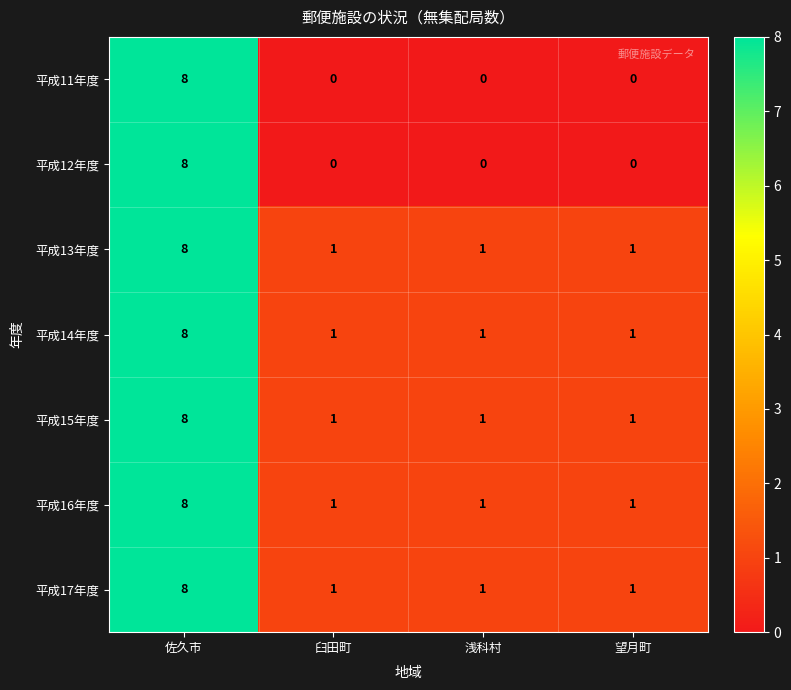

What is the difference between the maximum and minimum values in the 平成15年度 series?

7